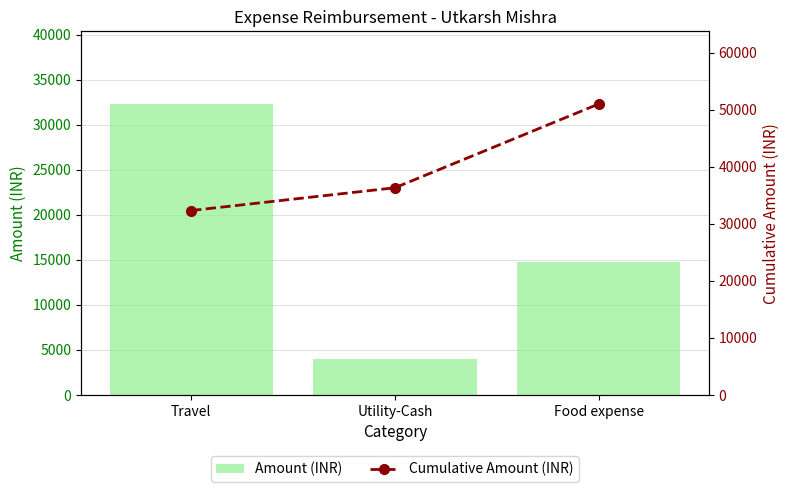

What is the lowest value of the Amount (INR) series?

4000